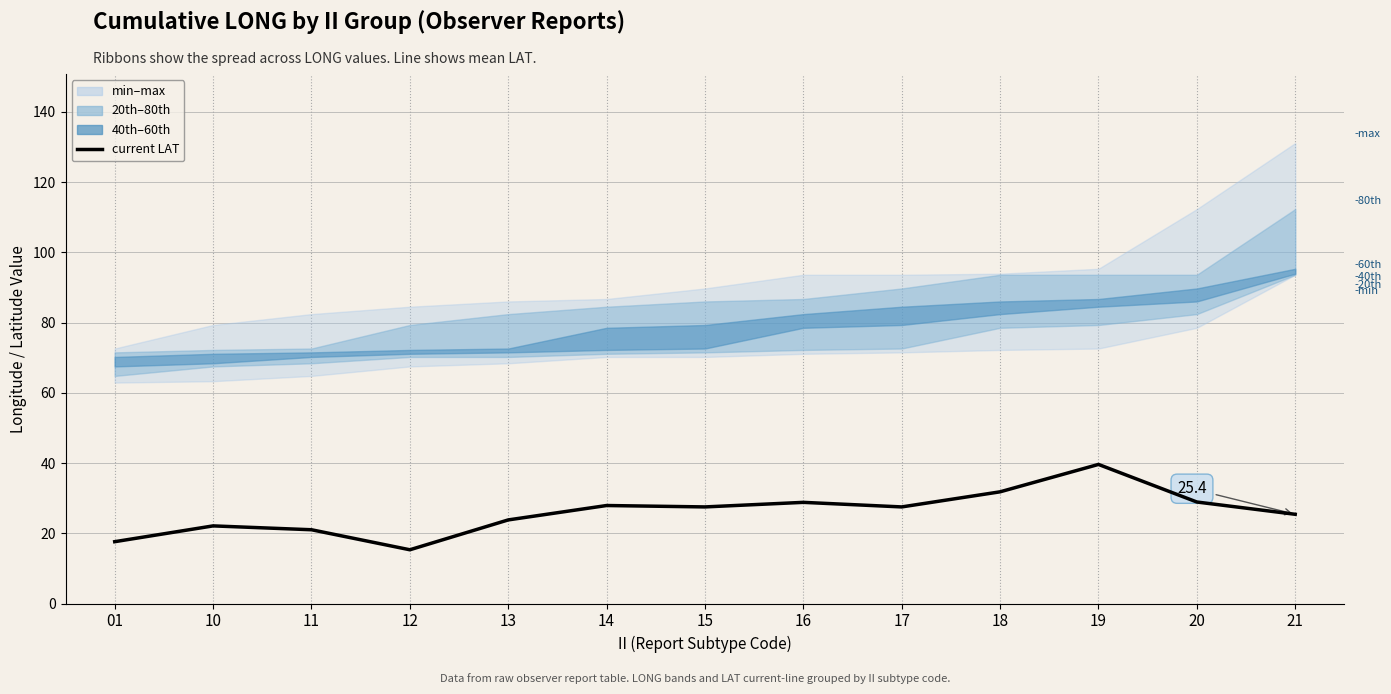

Where is the first local minimum?

12